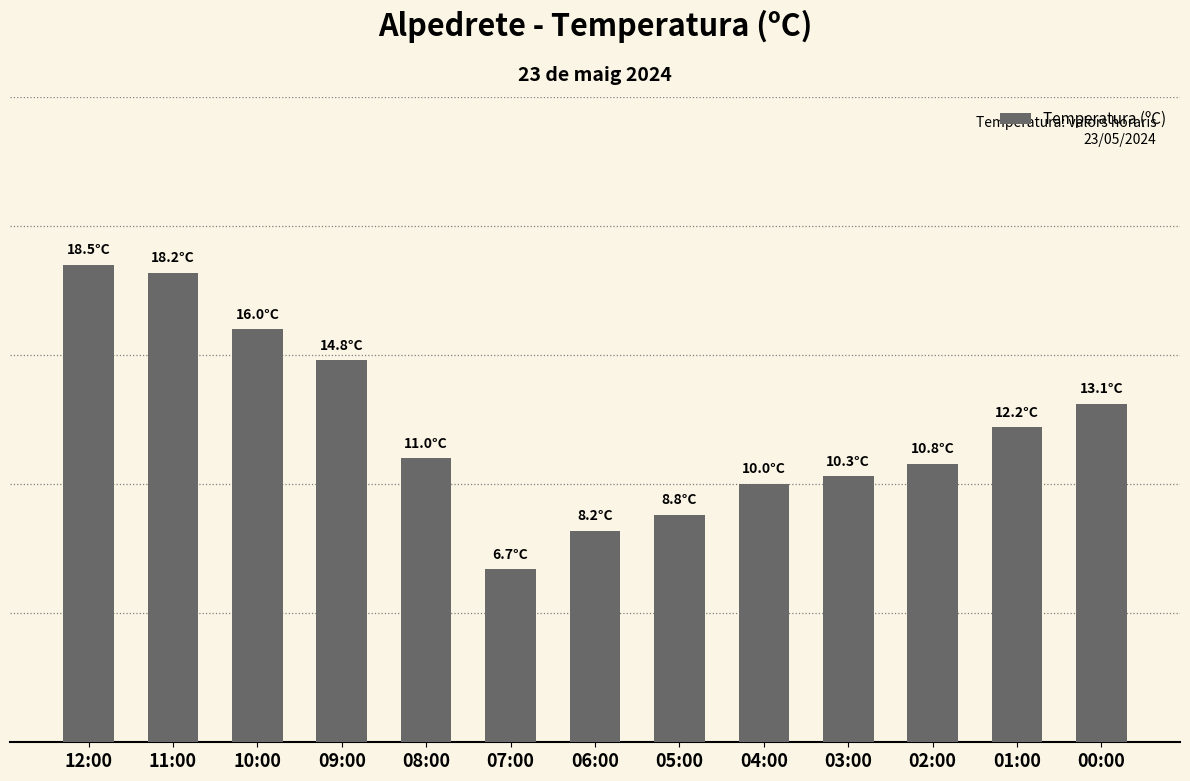

At which label is the value closest to 12?

01:00